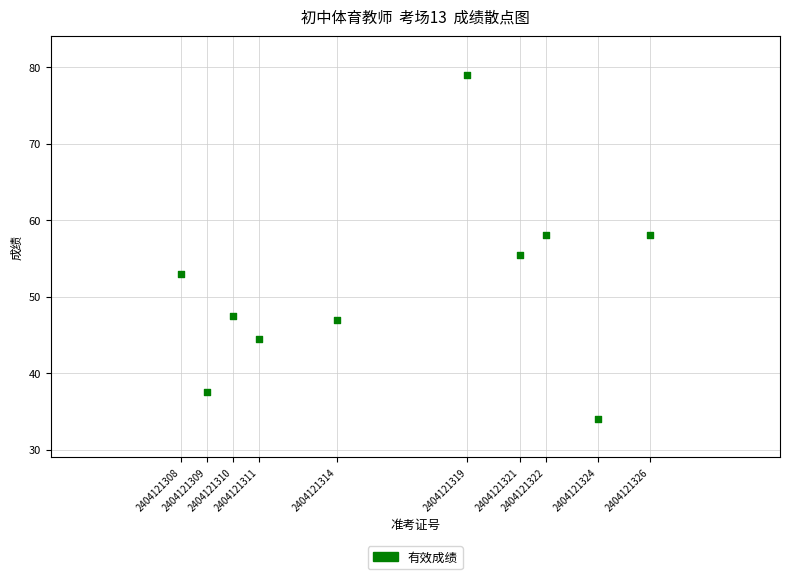

What is the average X value?

2404121316.4